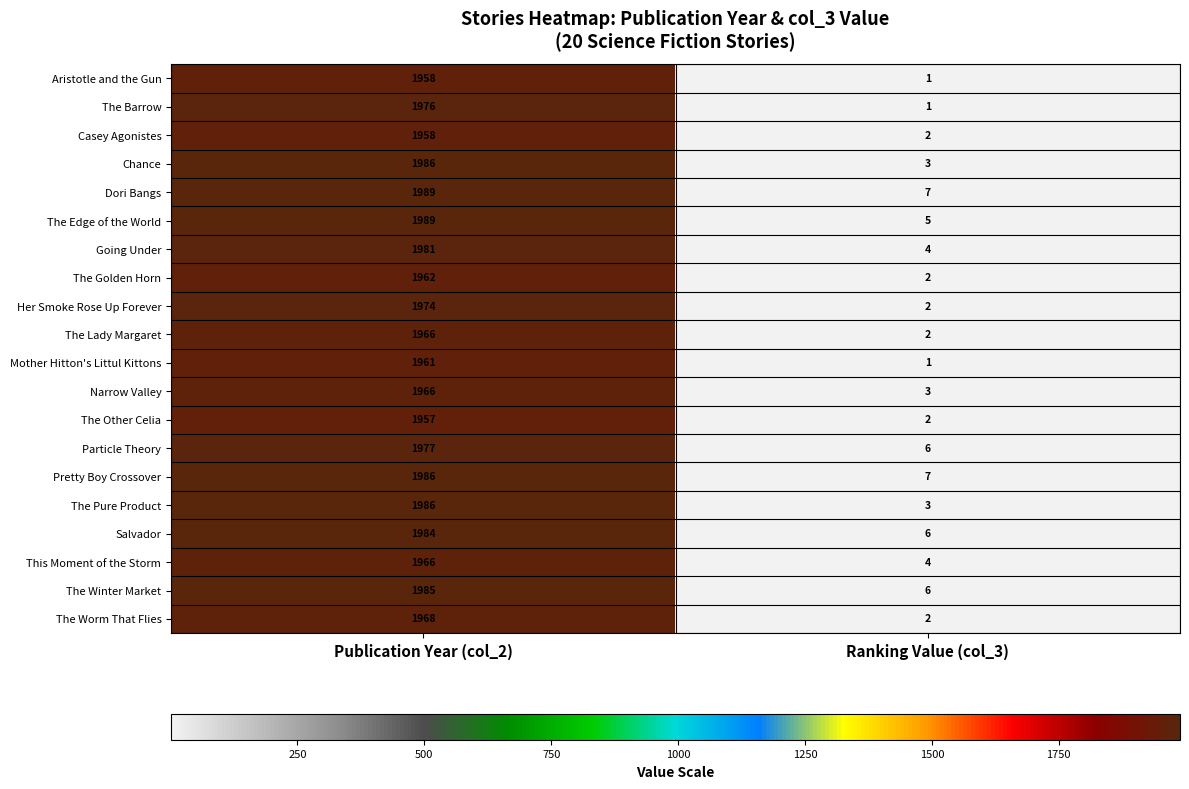

Where is Chance nearest to the value 994?

Ranking Value (col_3)